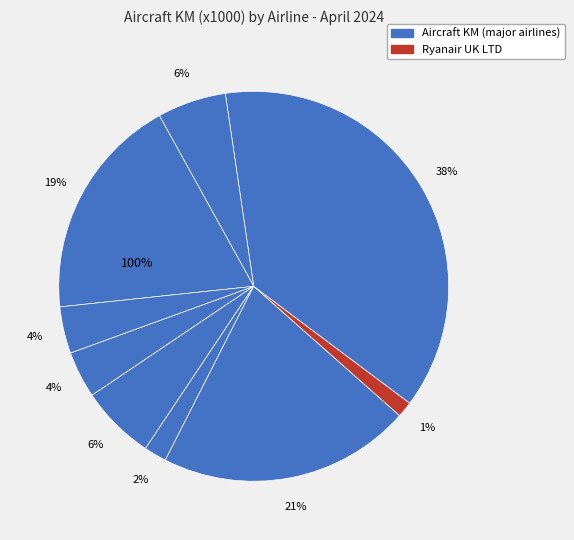

What percentage is the AURIGNY AIR SERVICES slice, to the nearest percent?

4%